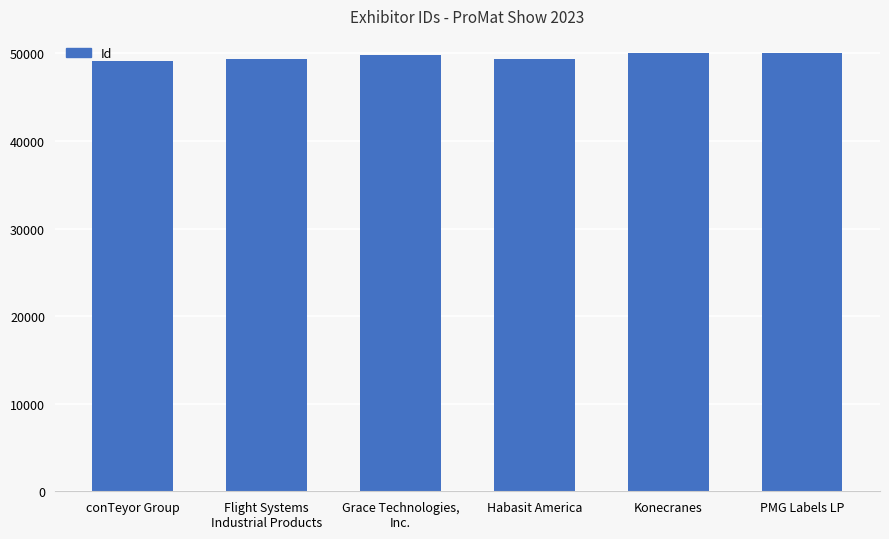

What is the sum of all values?

297935